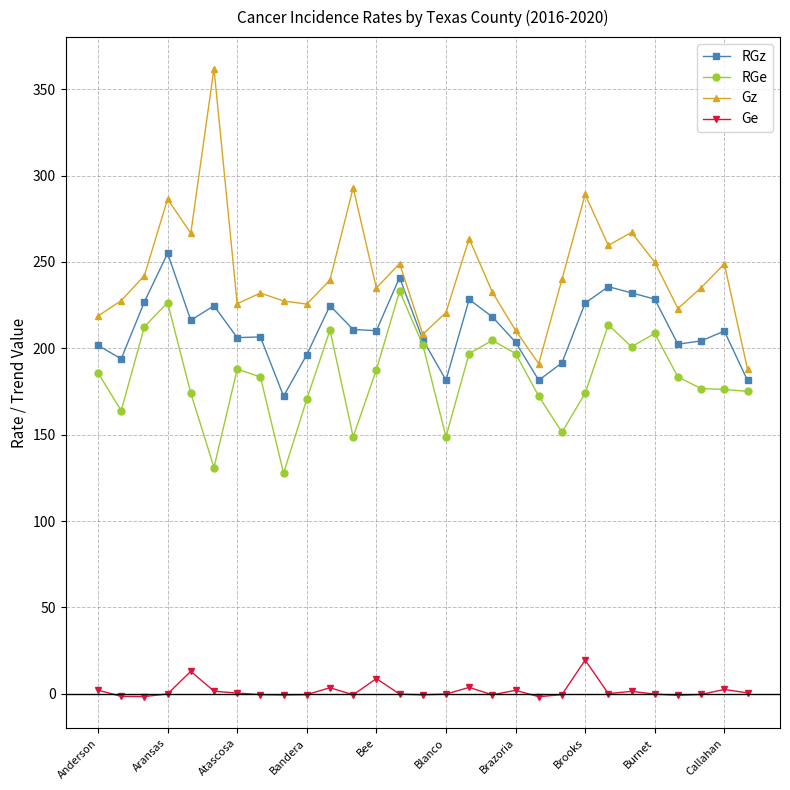

What is the lowest value of the Ge series?

-1.7